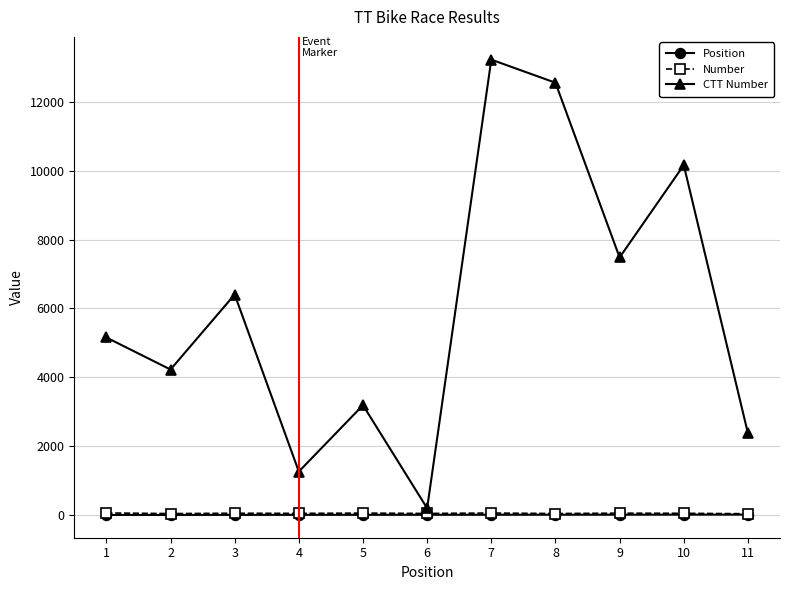

Rank the categories by CTT Number value from highest to lowest.

7, 8, 10, 9, 3, 1, 2, 5, 11, 4, 6